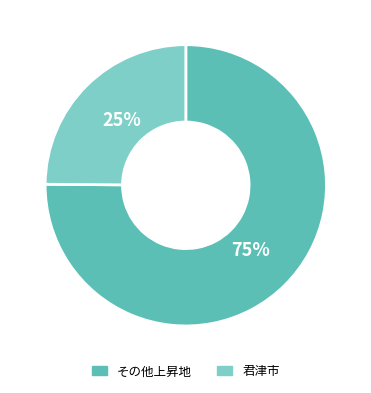

To the nearest percent, what is the average slice percentage?

50%